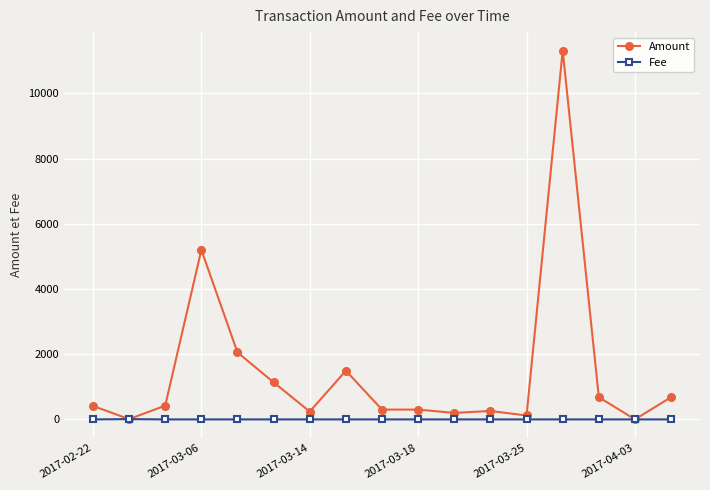

What is the lowest value of the Amount series?

2.0